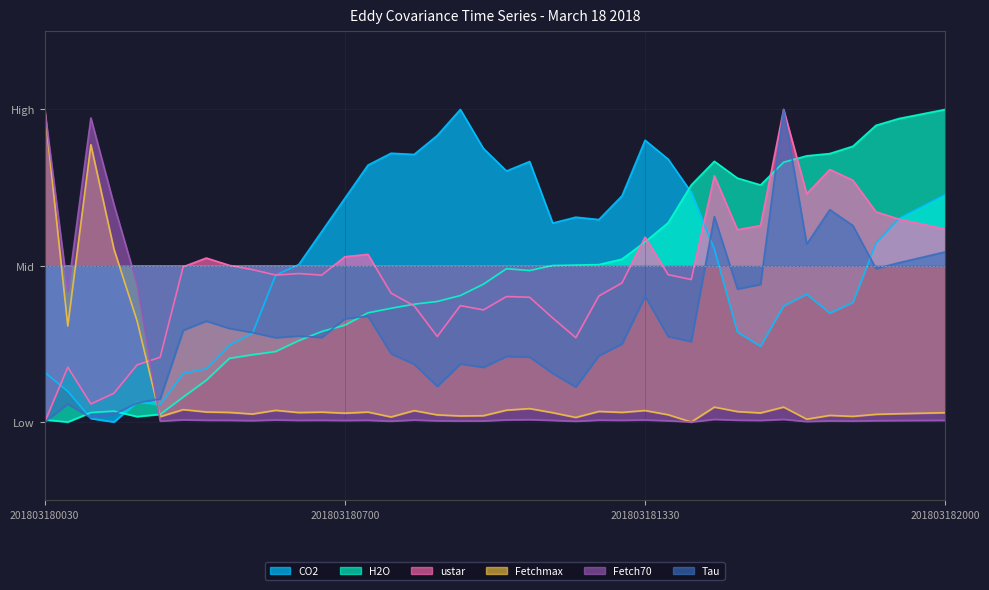

Does the chart display data point markers on the line(s)?

No